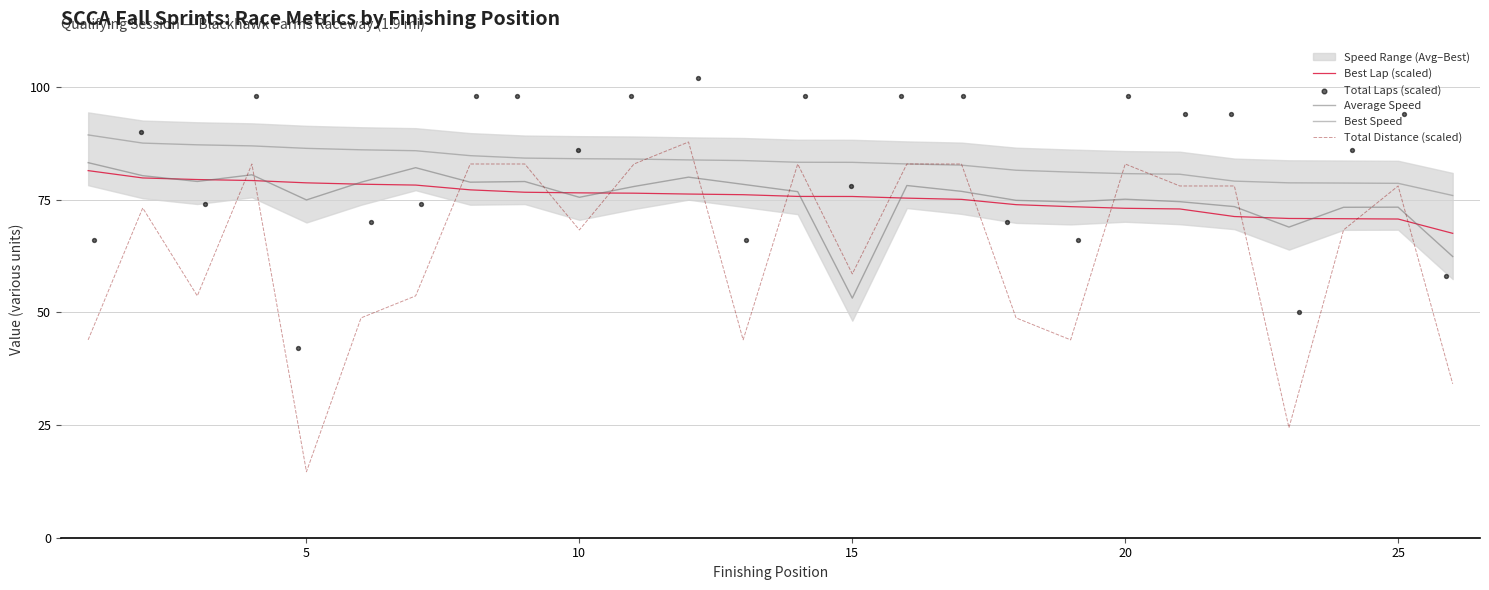

Which series contains the lowest Y value?

Total Distance (scaled)